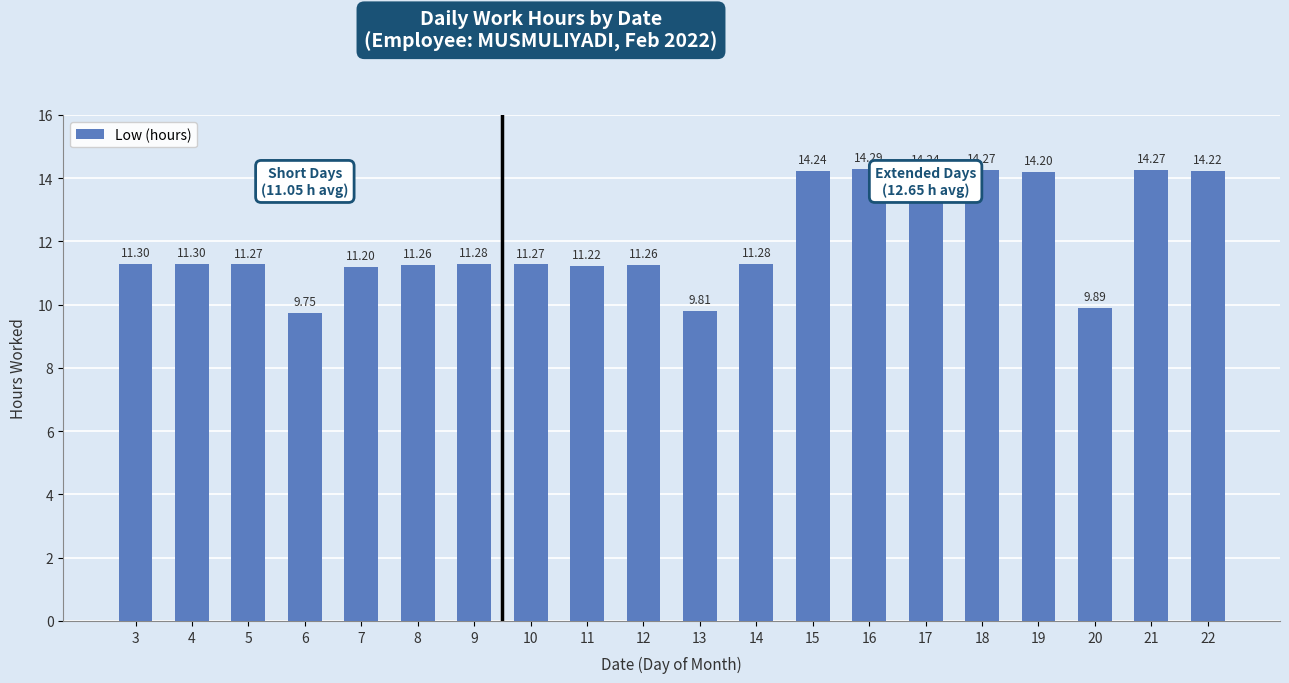

What is the change in value from 9 to 21?

+3.0